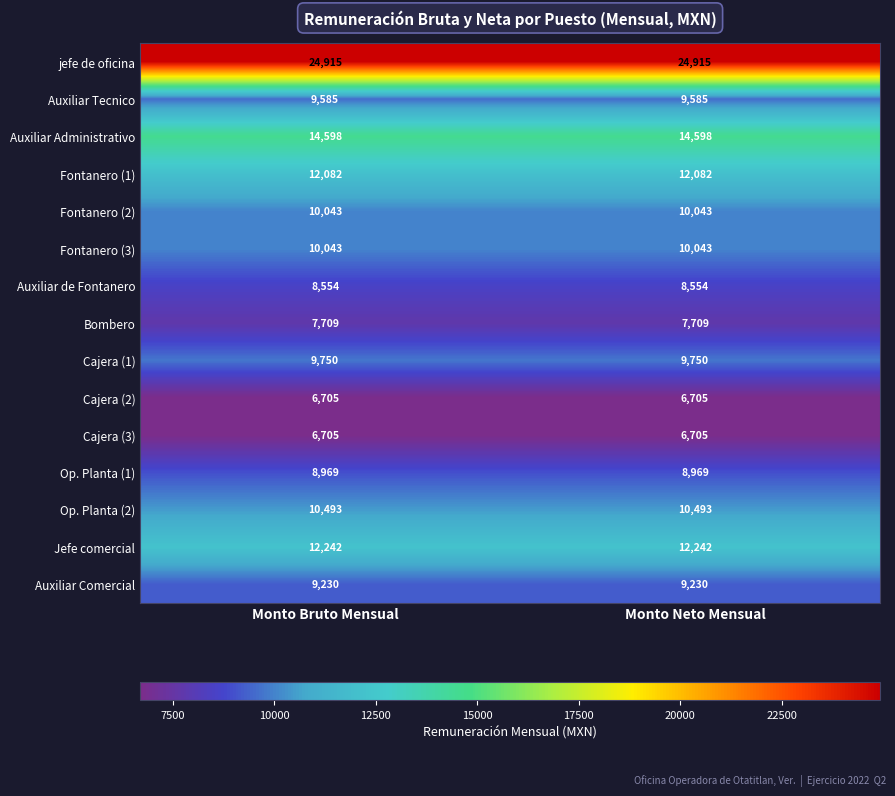

What is the total value across all series at Monto Neto Mensual?

161623